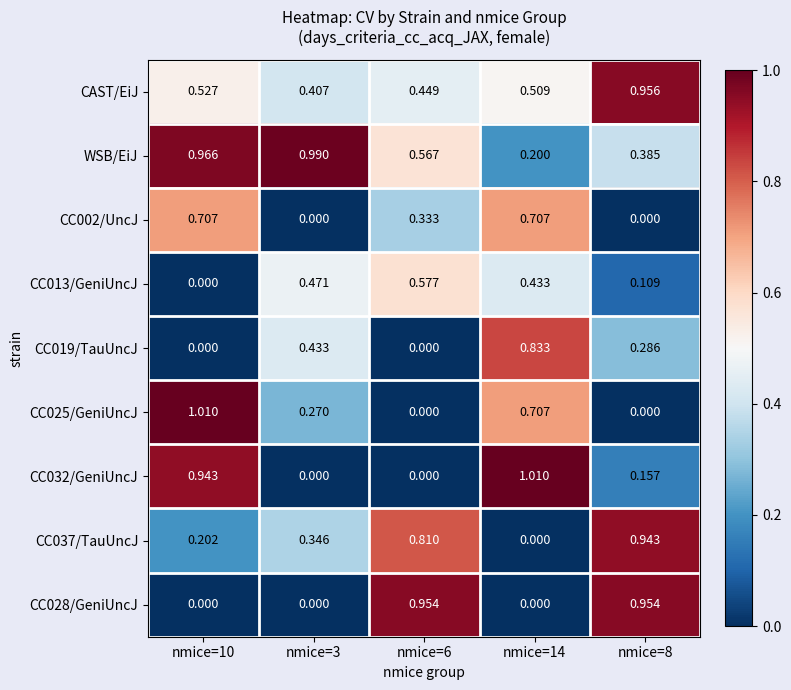

How many distinct data groups are displayed?

9